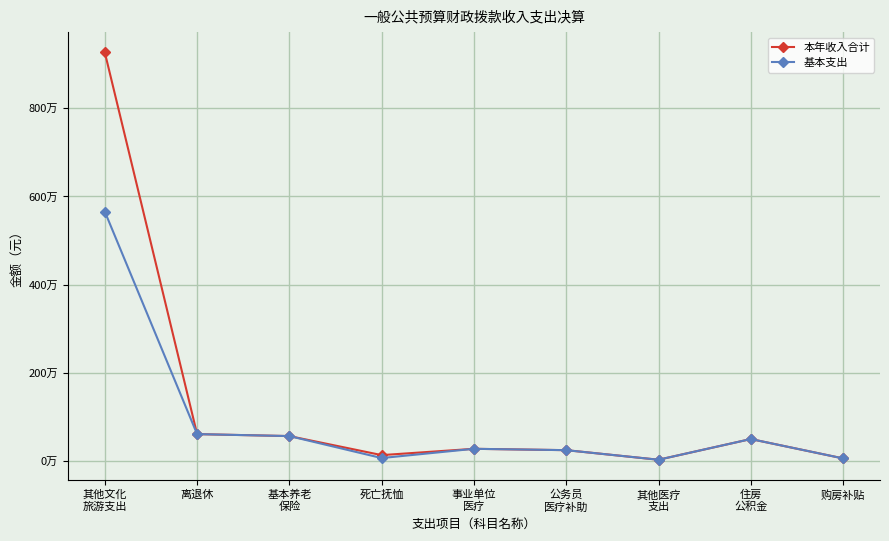

What are all the series names shown in the legend?

本年收入合计, 基本支出